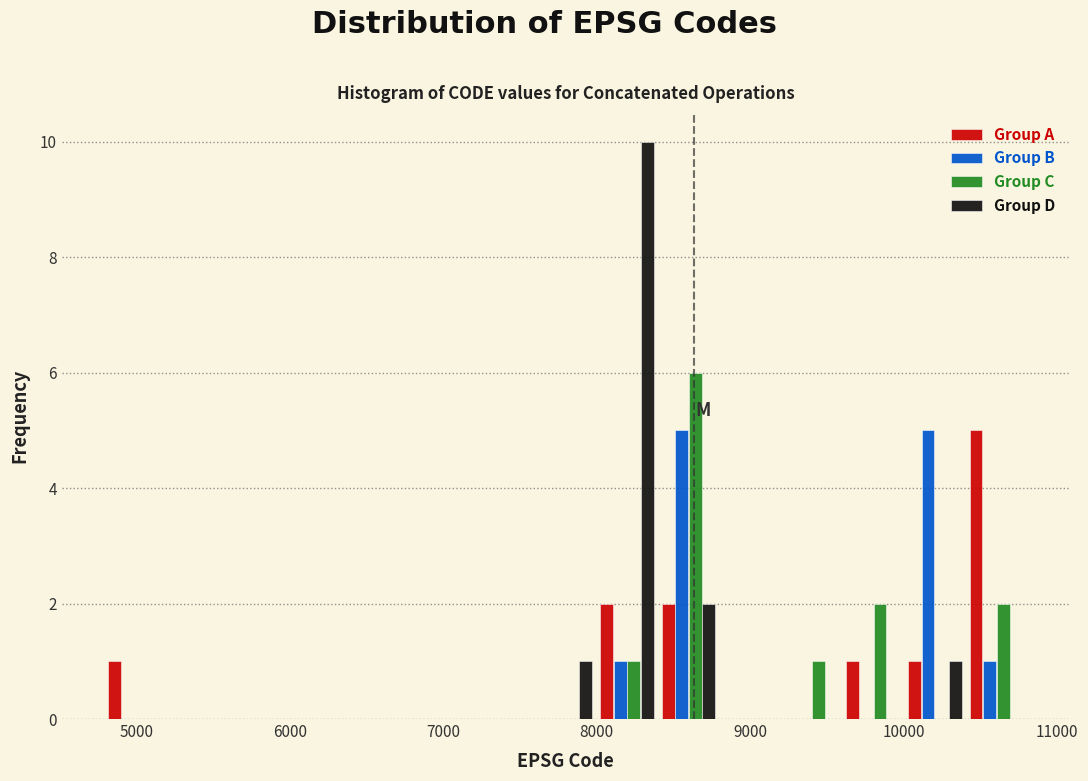

What is the height of the Group A bar covering 8400 to 8800 on the x-axis? Neither the bar edges nor the heights are printed on the chart, so give them approximately, as read against the axes.

2